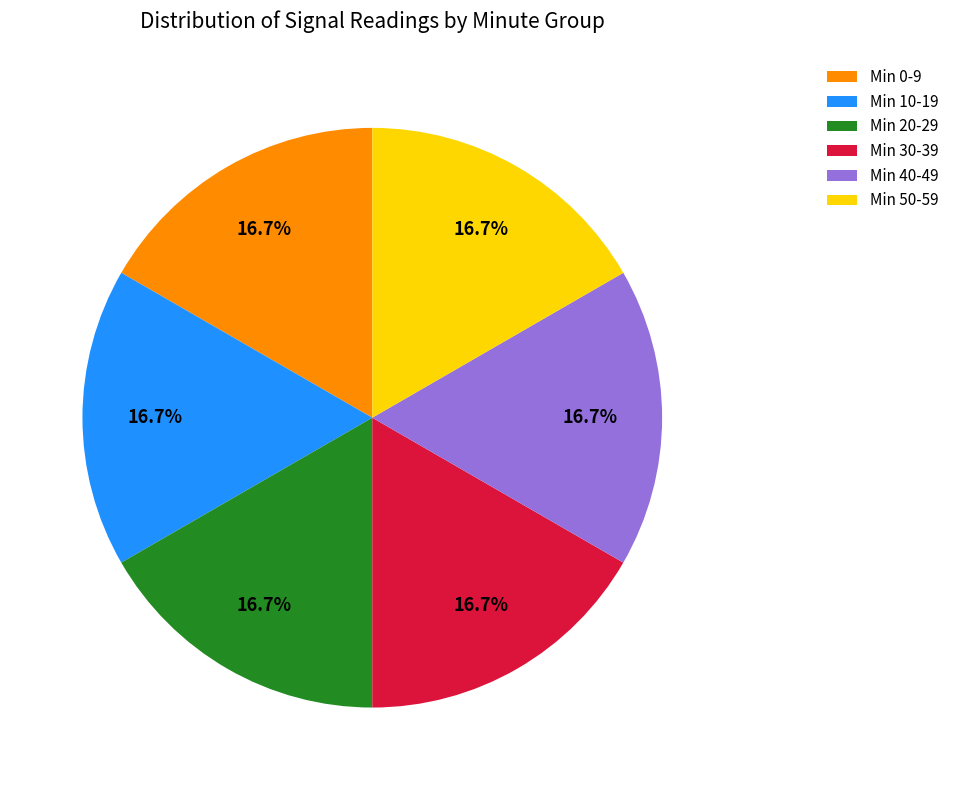

What portion of the pie excludes Min 20-29?

83.3%